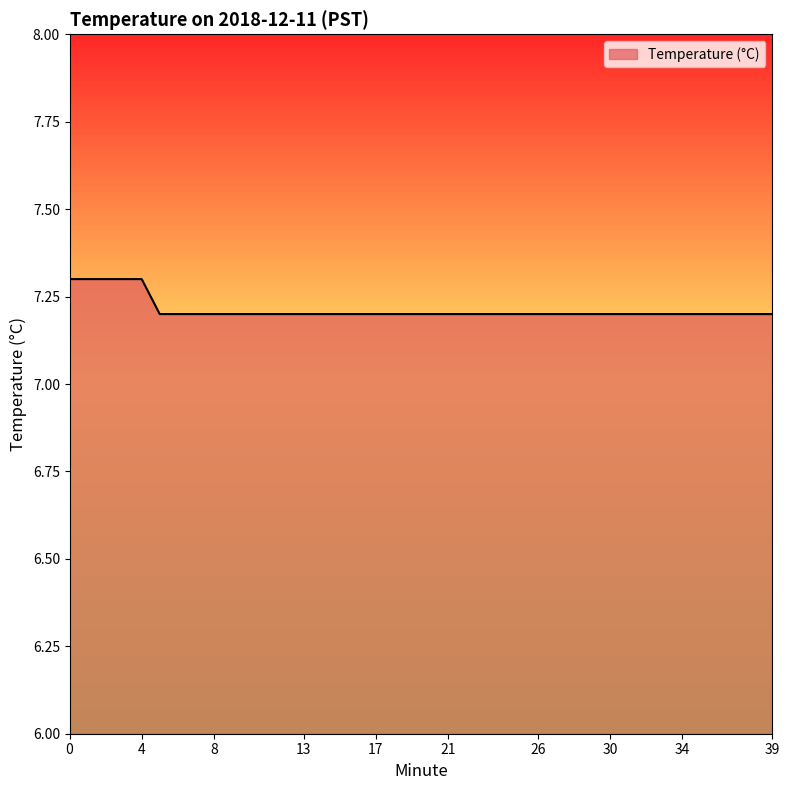

What is the minimum value shown in the chart?

7.2